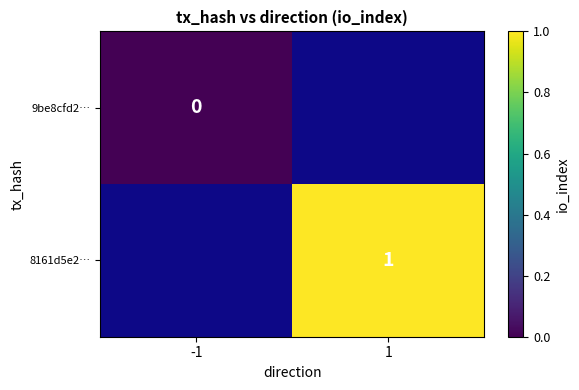

True or false: 8161d5e2… has a value of 1 at 1.

True